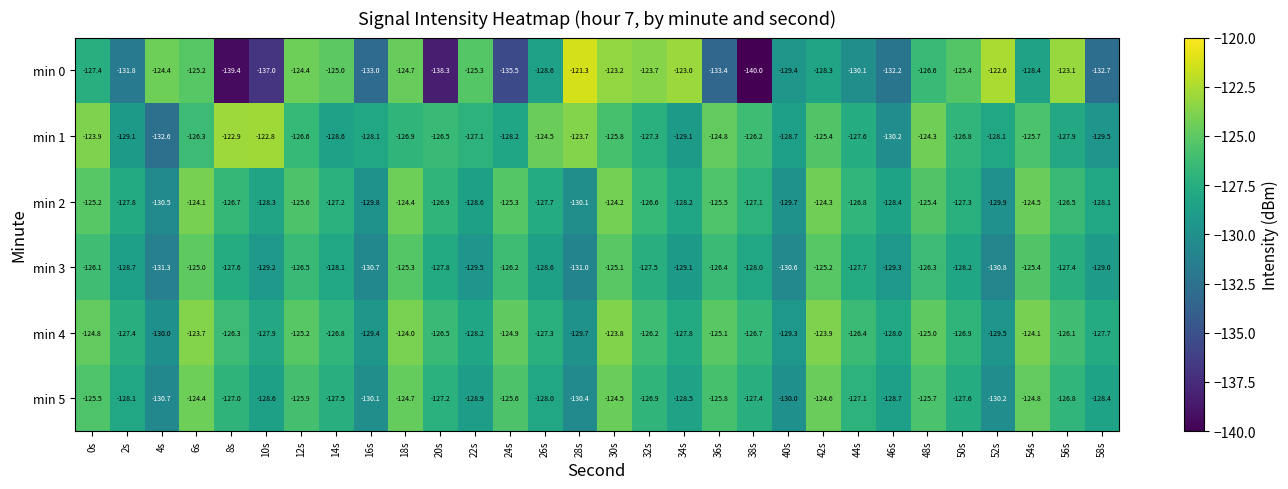

What is the difference between the maximum and minimum values in the min 1 series?

9.8